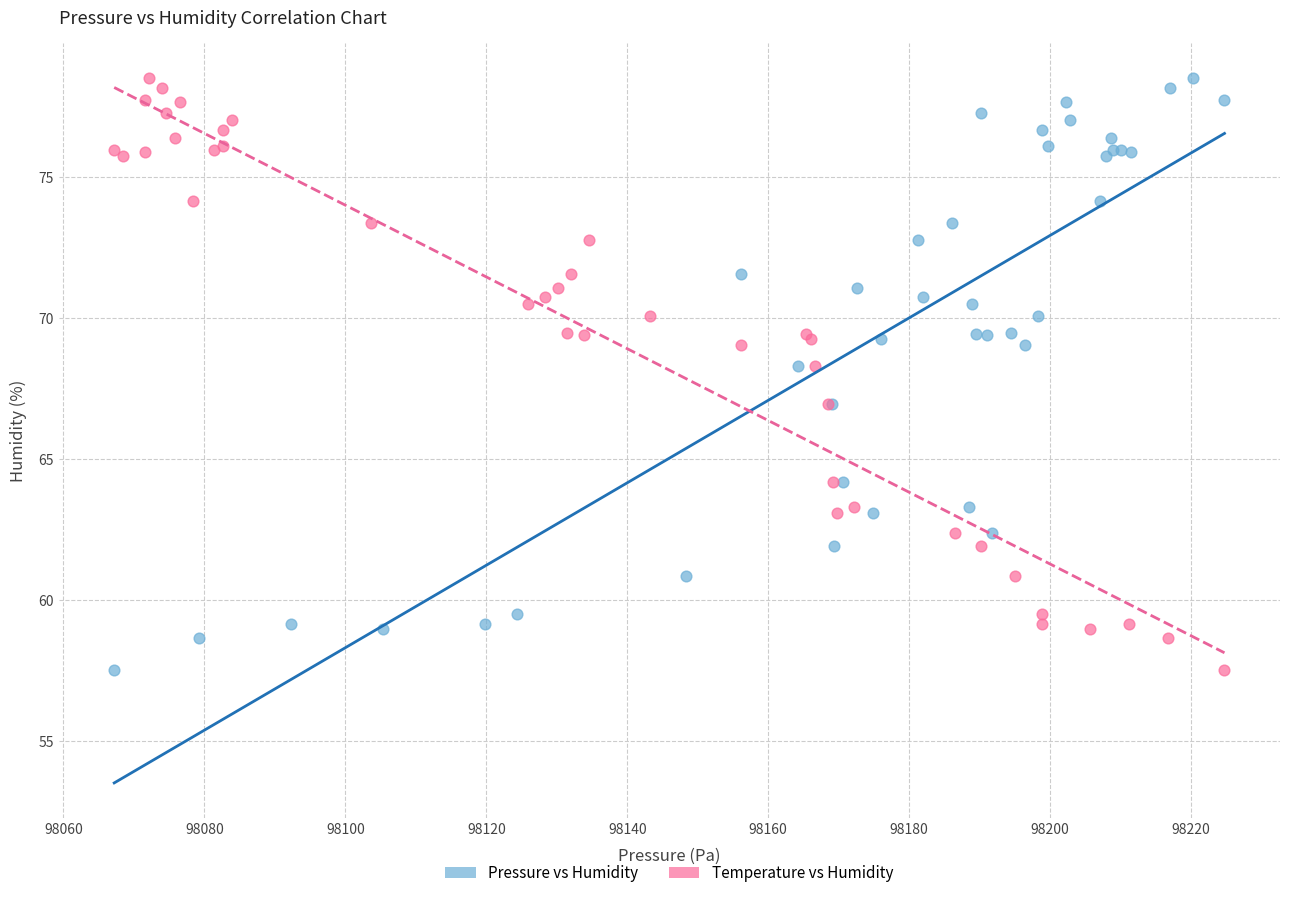

What are all the series names shown in the legend?

Pressure vs Humidity, Temperature vs Humidity